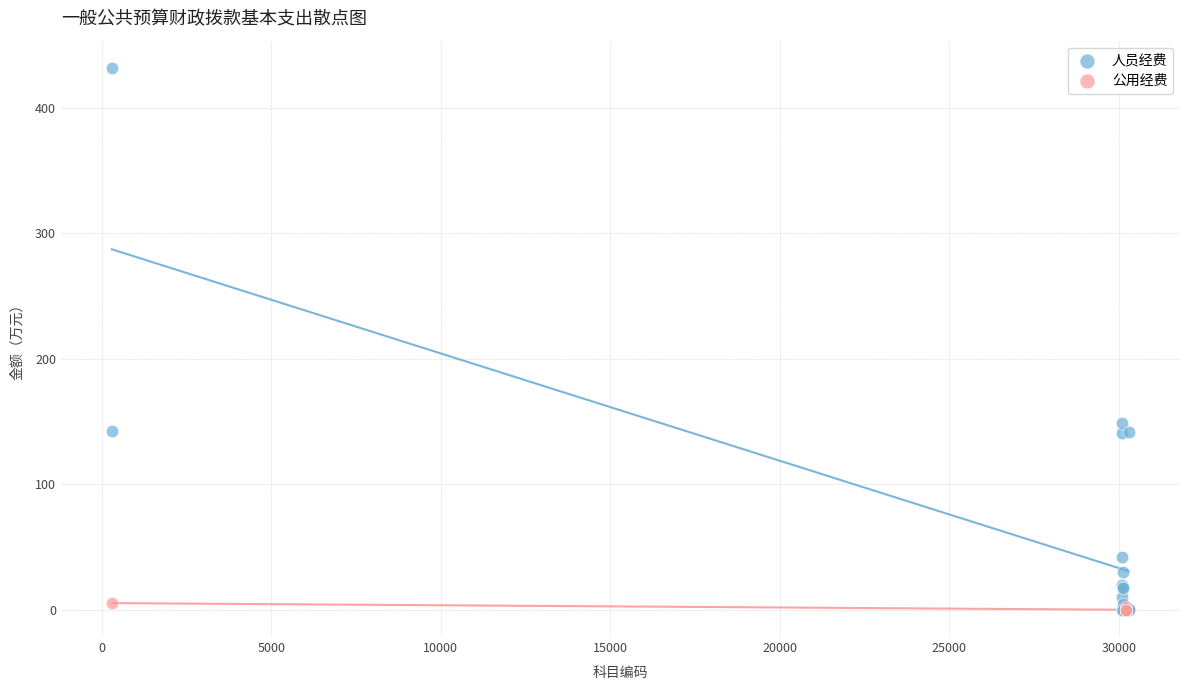

Which series reaches the maximum Y coordinate?

人员经费